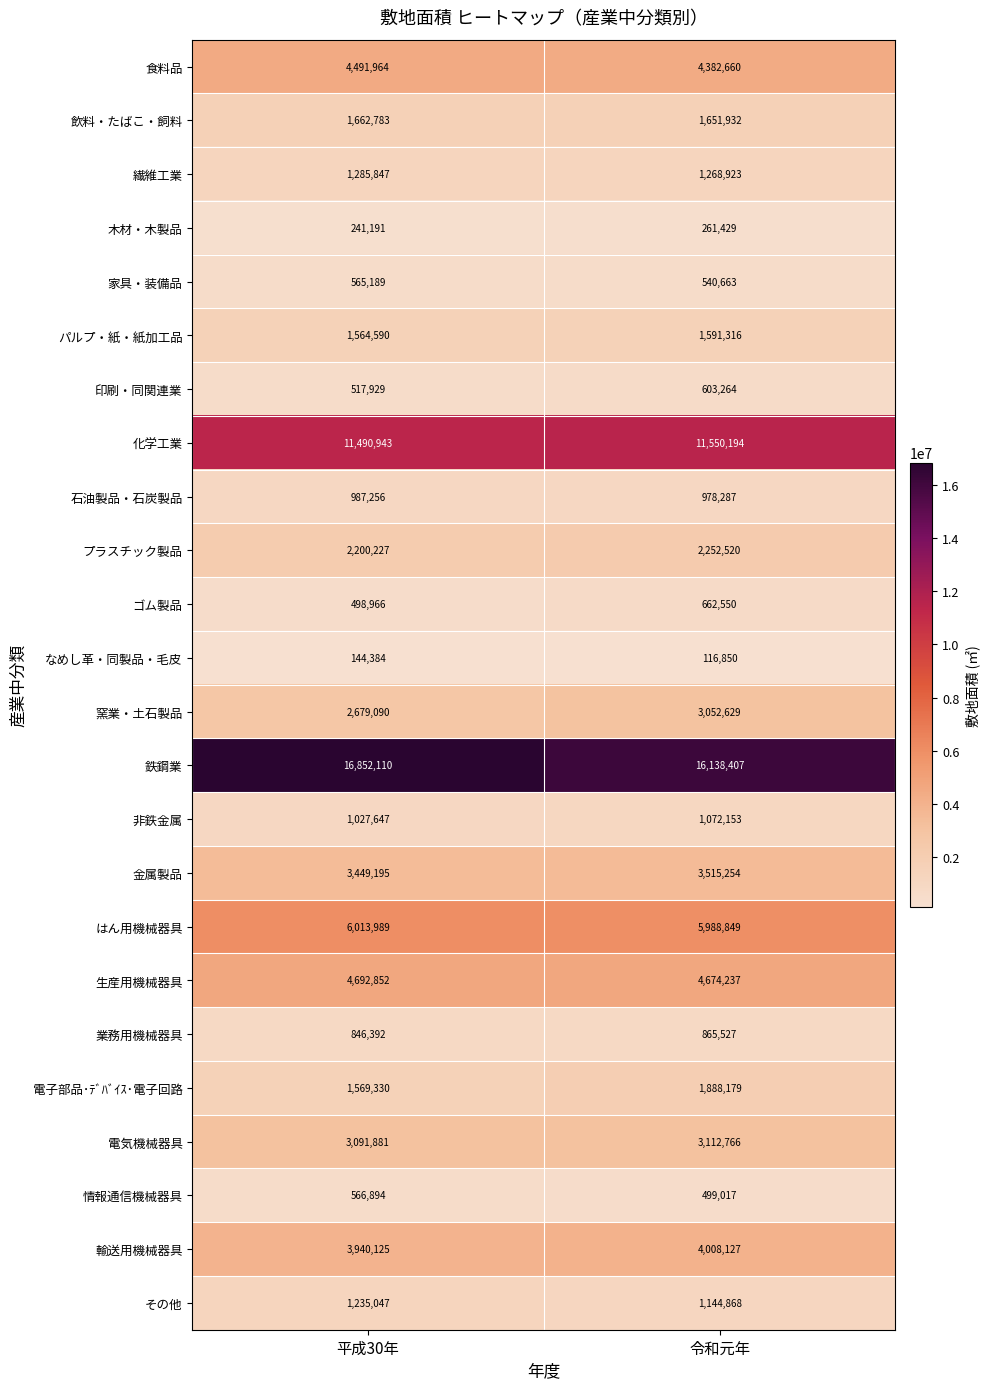

True or false: 飲料・たばこ・飼料 has a value of 2574279 at 令和元年.

False